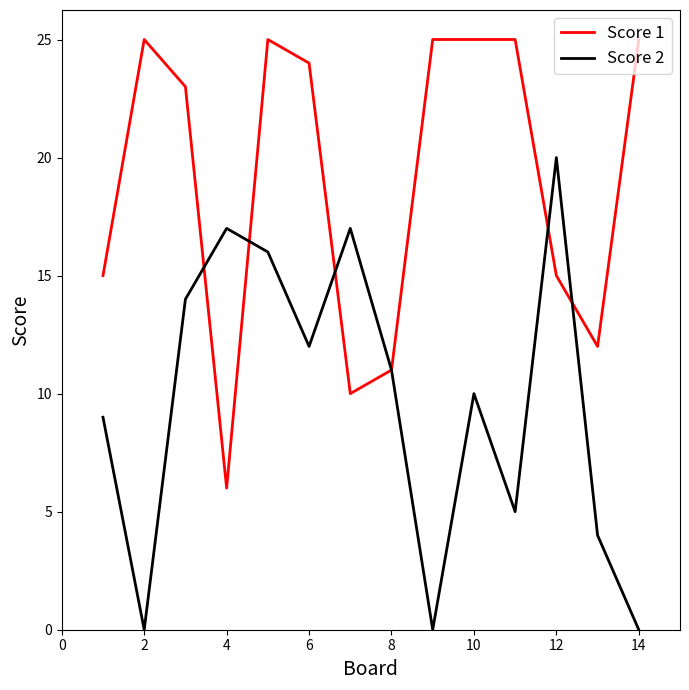

Rank the series by their maximum value, from lowest to highest.

Score 2, Score 1